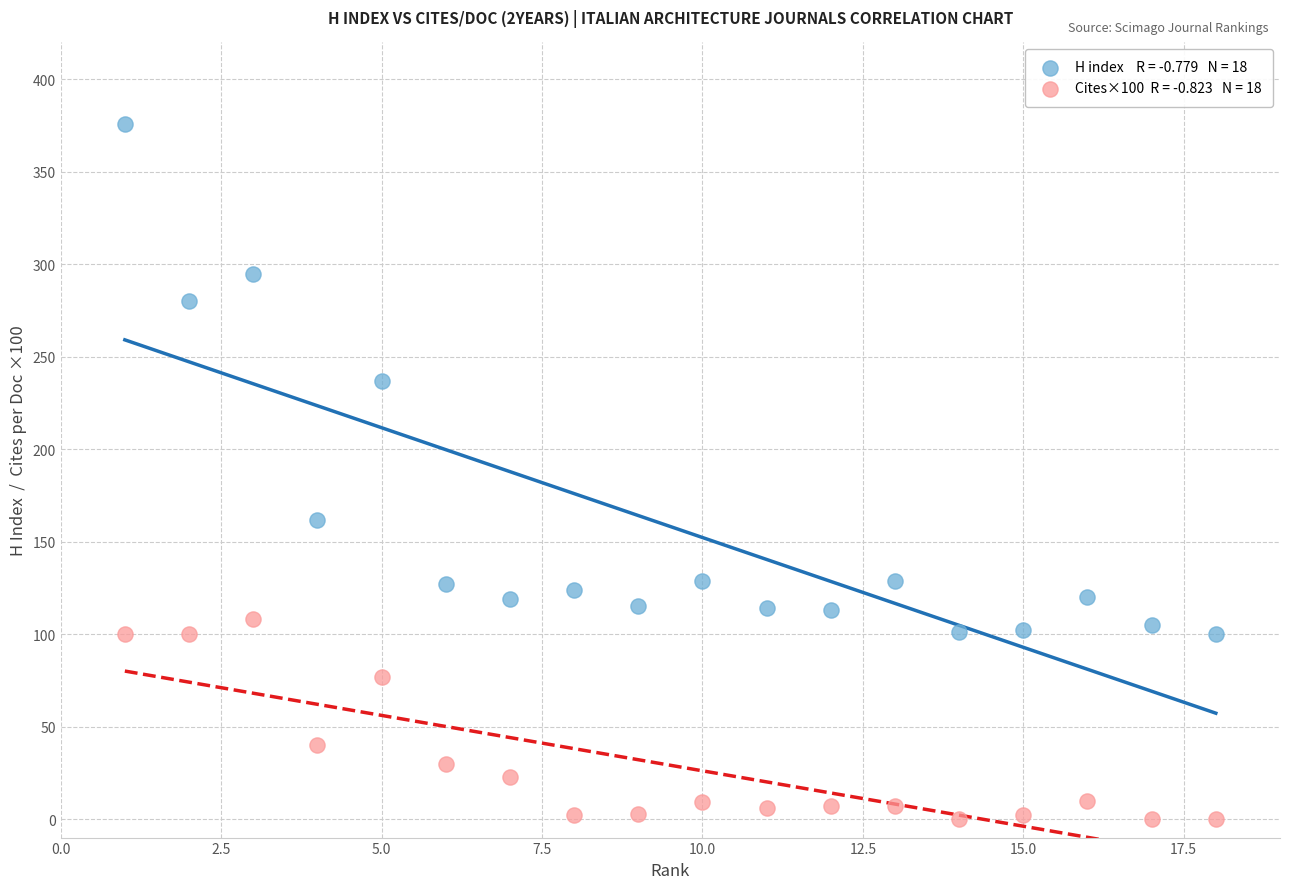

Across all series, what Y value is closest to 188?

162.0